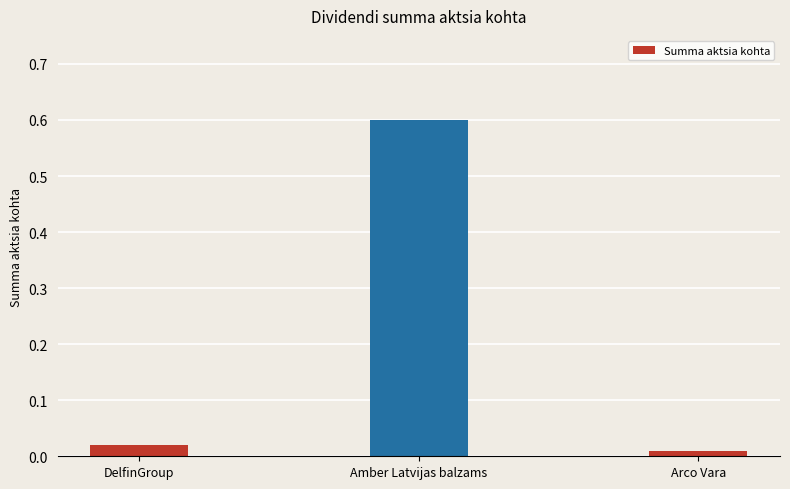

Is it true that the value at Amber Latvijas balzams is 0.6?

True